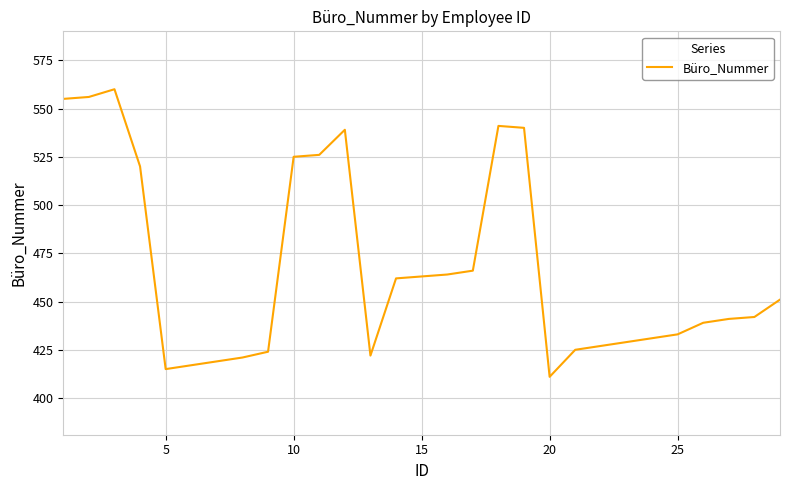

What is the smallest value displayed?

411